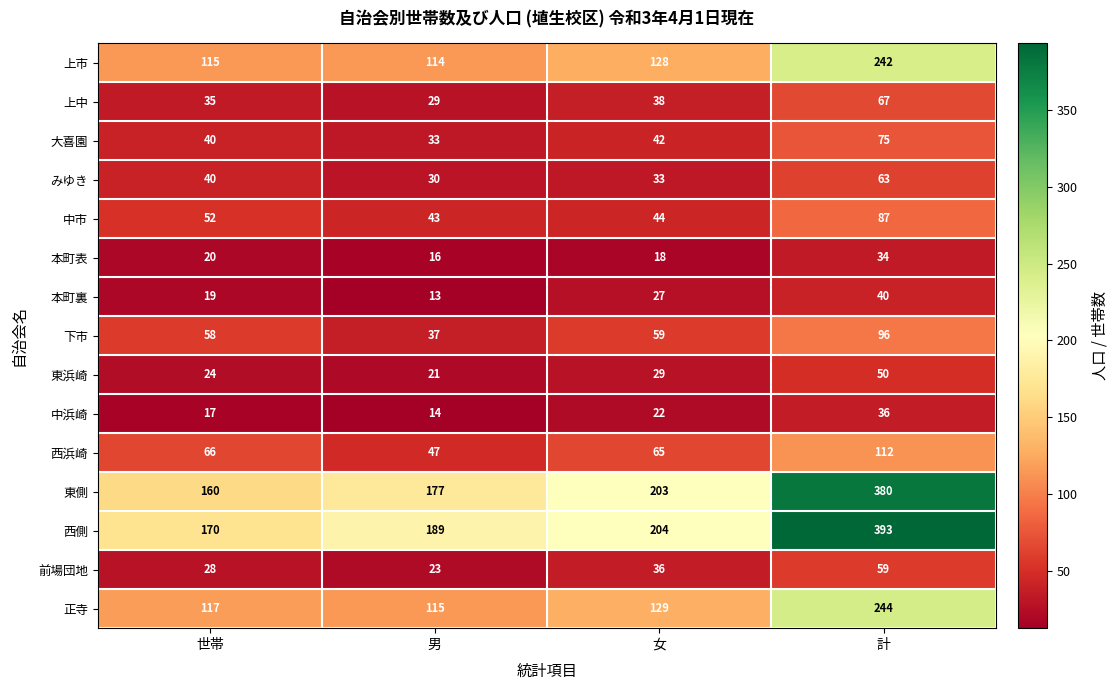

What is the minimum value shown in the chart?

13